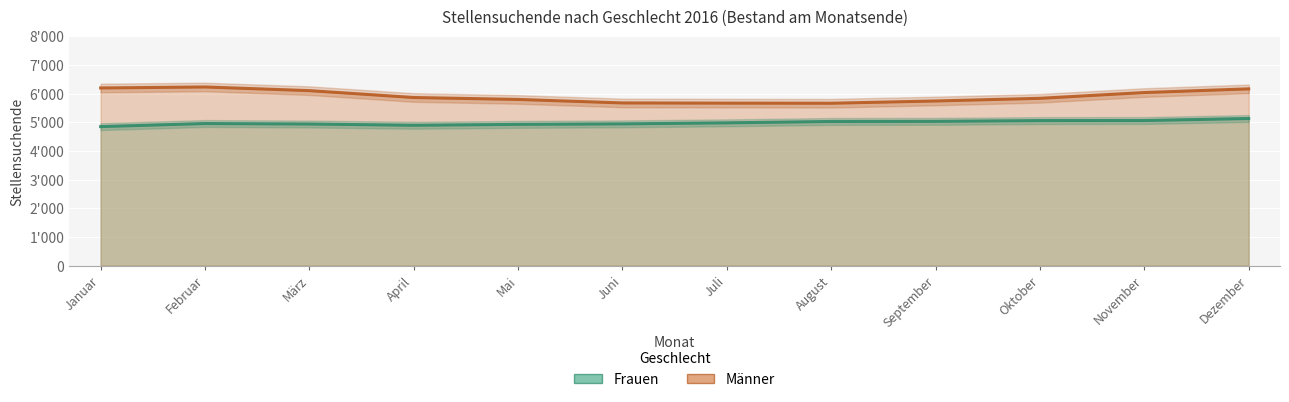

True or false: Männer and Frauen intersect in this chart.

False